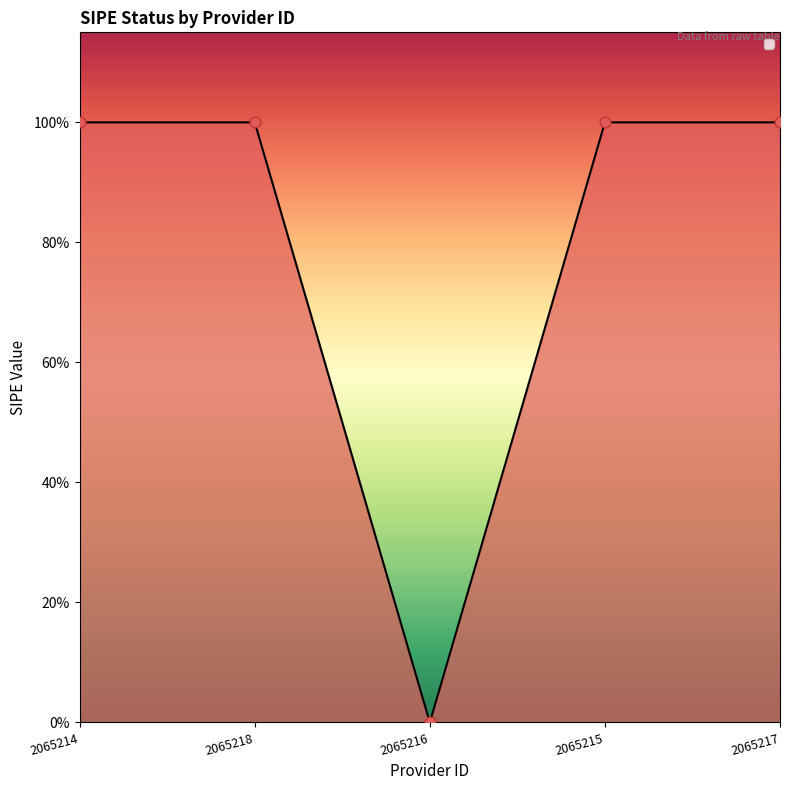

Between 2065217 and 2065216, which is larger?

2065217